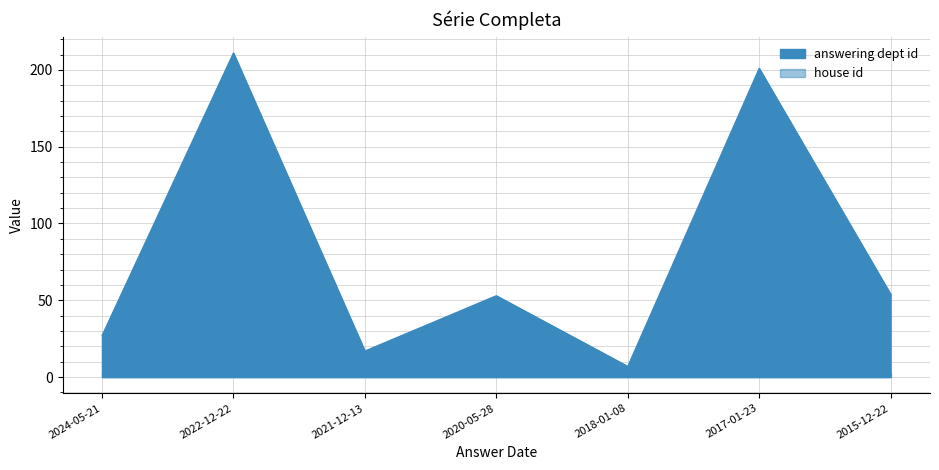

Reading right to left, extract all data points from this chart.

54	201	7	53	17	211	27